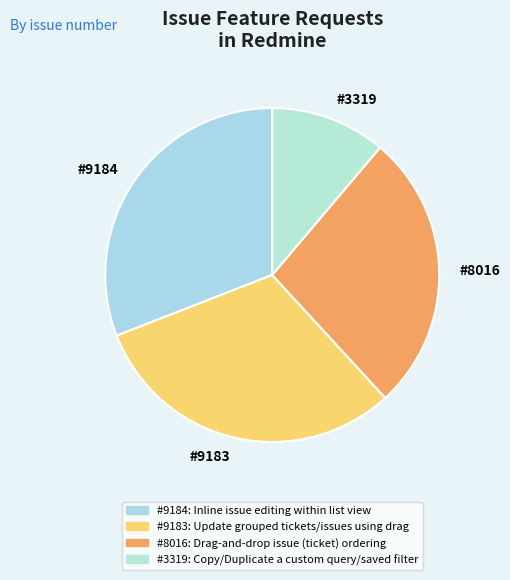

What is the smallest slice in the pie chart?

Copy/Duplicate a custom query/saved filter